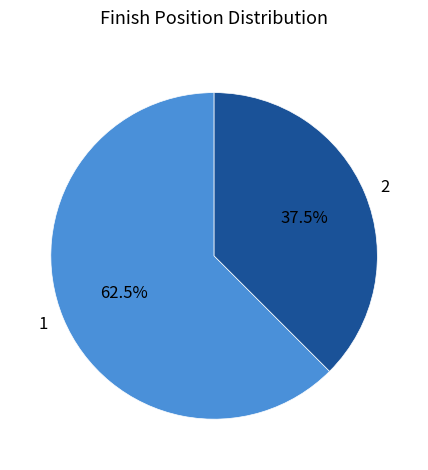

Rank the categories by value from highest to lowest.

1, 2